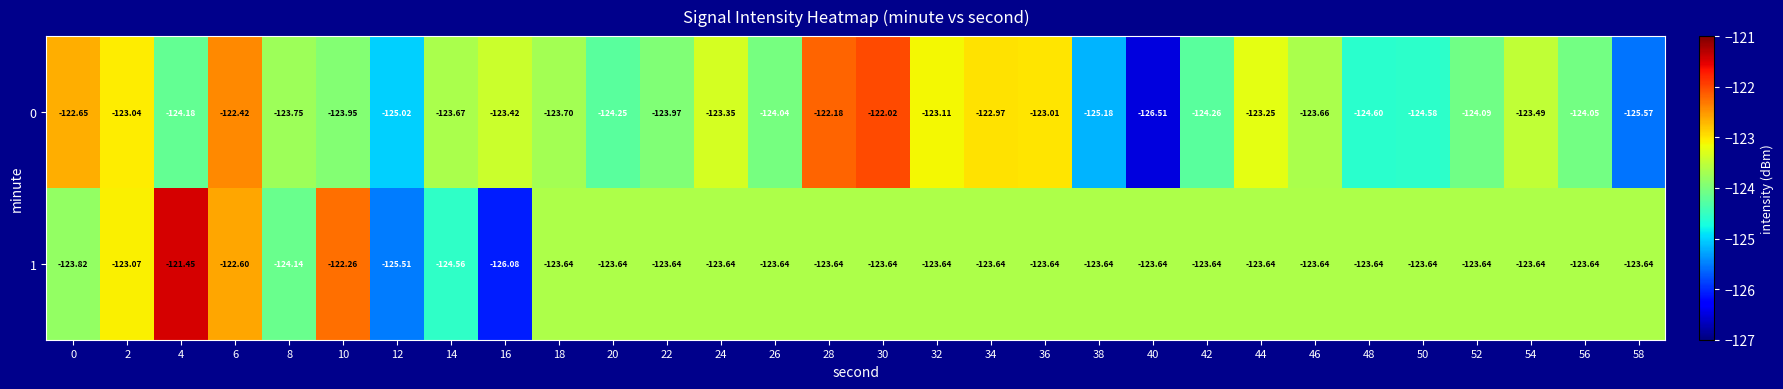

Is the value of 0 at 36 greater than the value of 1 at 16?

Yes